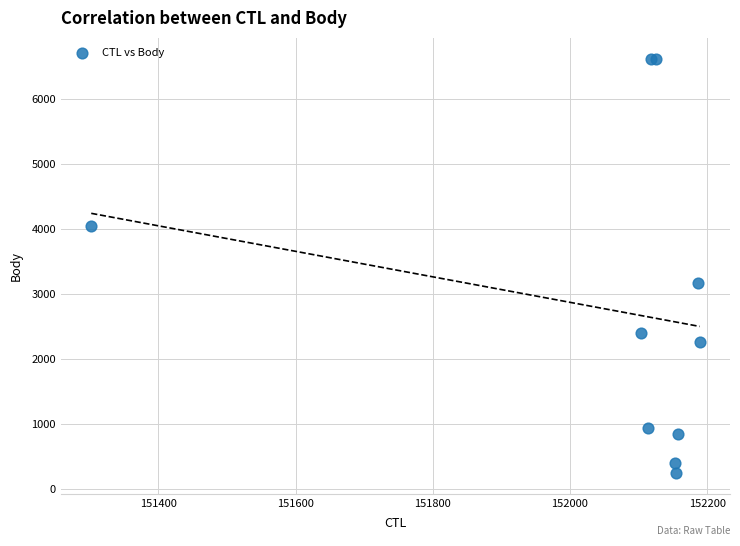

What Y value in the scatter plot is closest to 3435?

3166